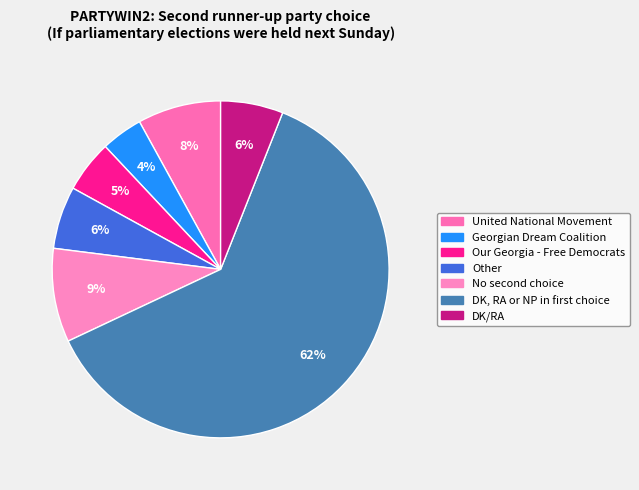

What is the largest slice in the pie chart?

DK, RA or NP in first choice